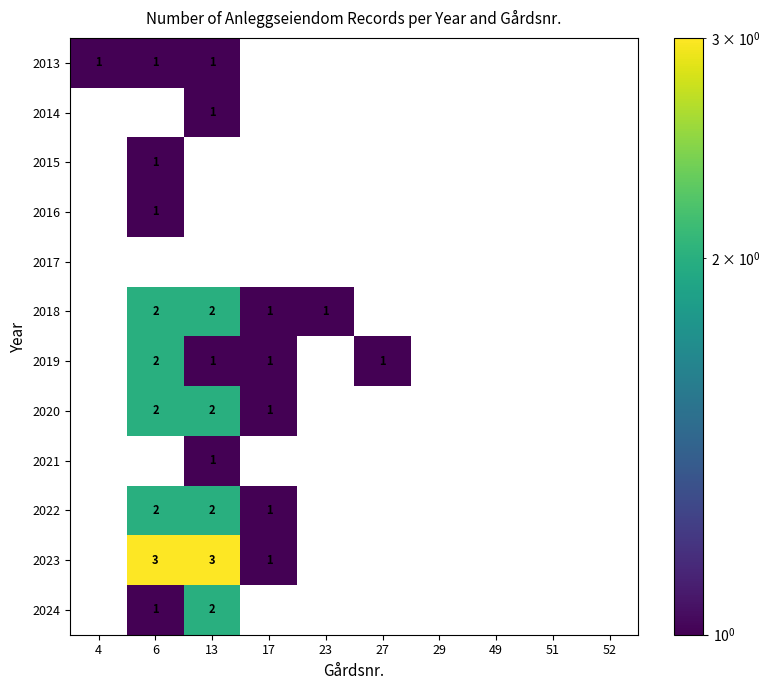

Which label corresponds to the smallest value in the chart?

4